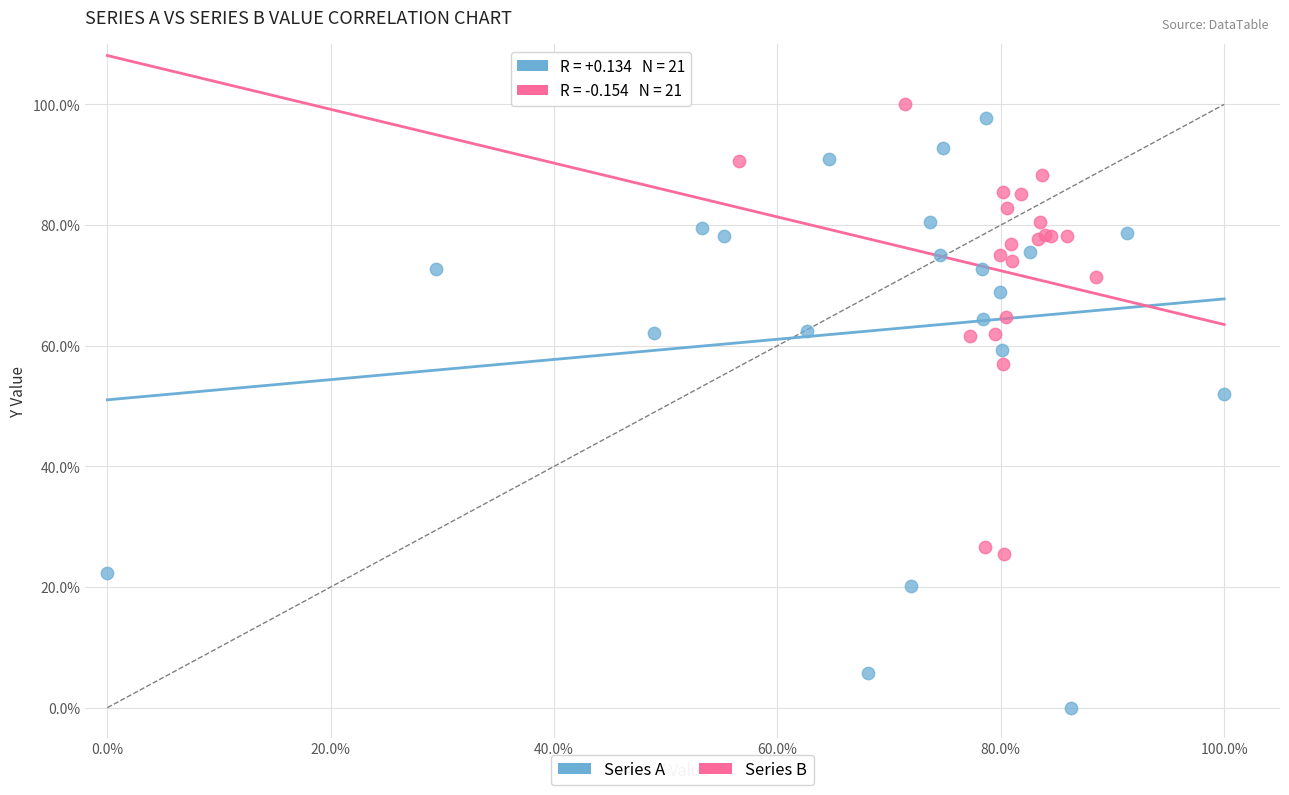

What are all the series names shown in the legend?

Series A, Series B